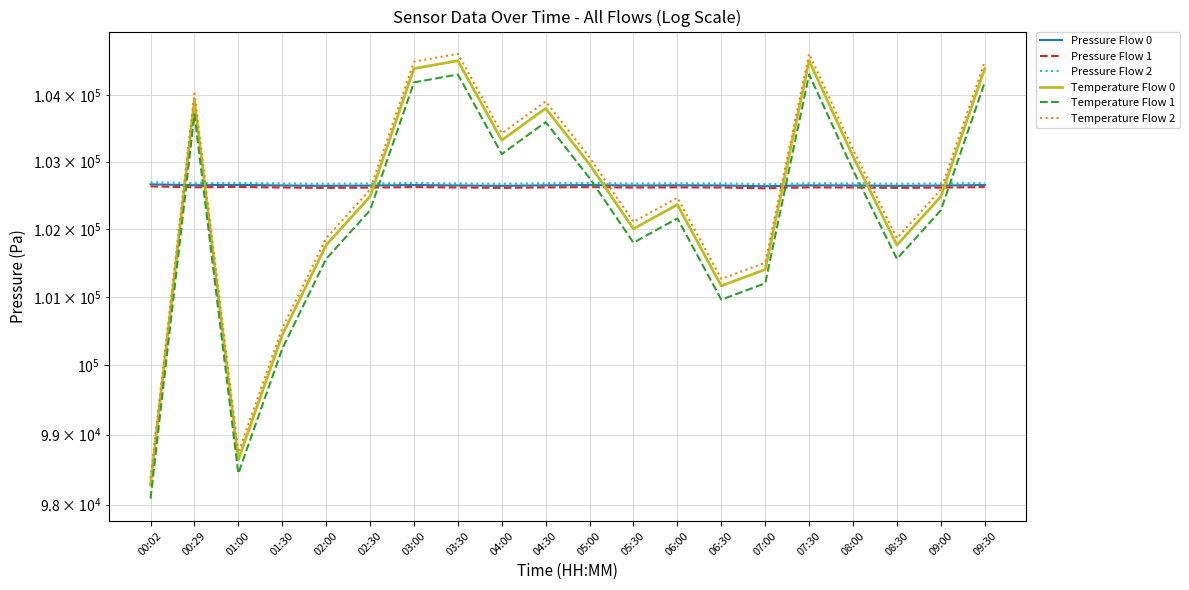

The Pressure Flow 0 series shows 66315.3 at 02:00. True or false?

False